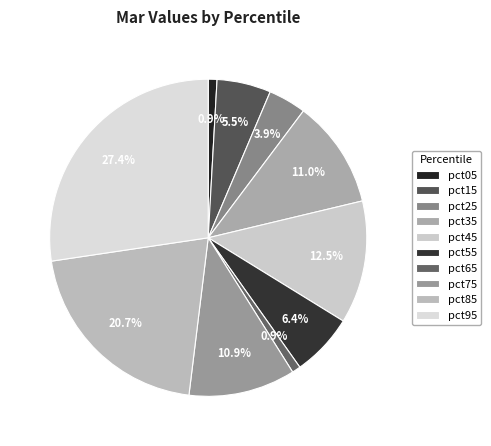

To the nearest percent, what portion does pct15 represent?

6%